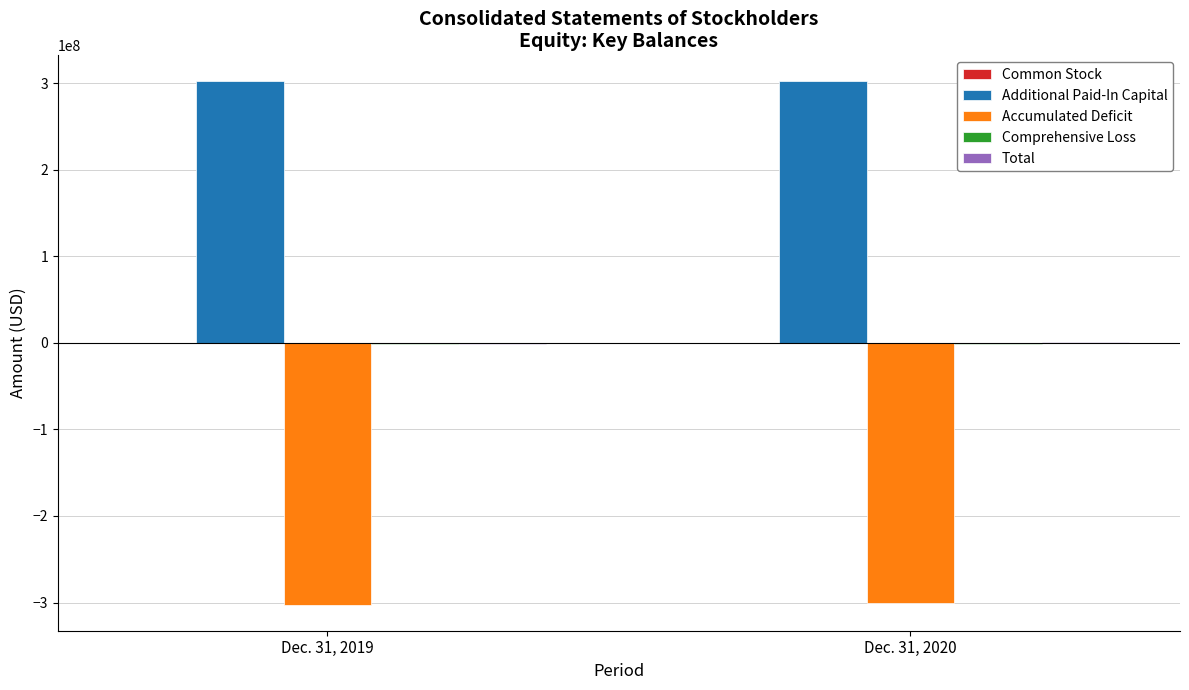

How many groups of bars are there?

2